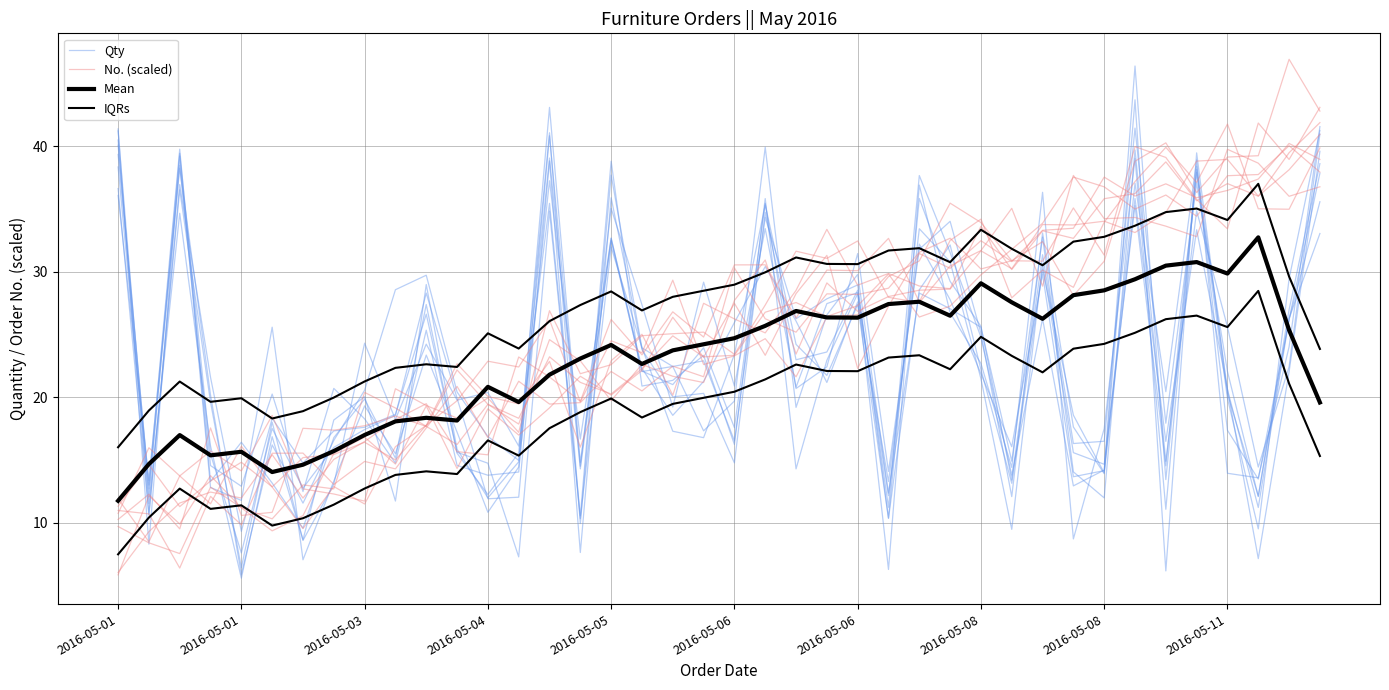

Which series ends up on top after the final intersection of Mean and No. (scaled)?

No. (scaled)